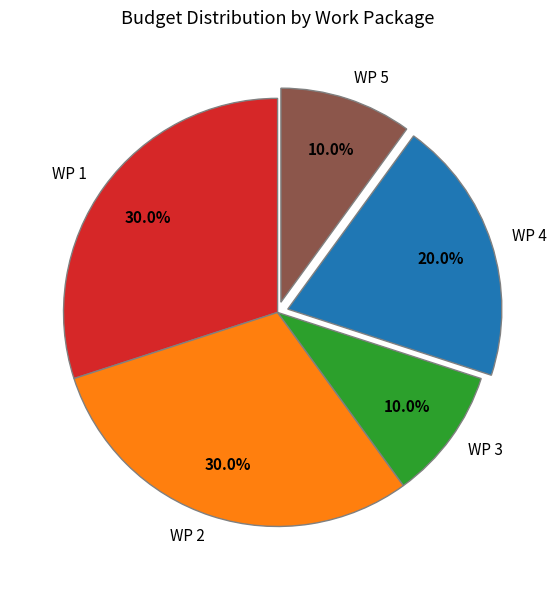

Between WP 3 and WP 2, which is larger?

WP 2